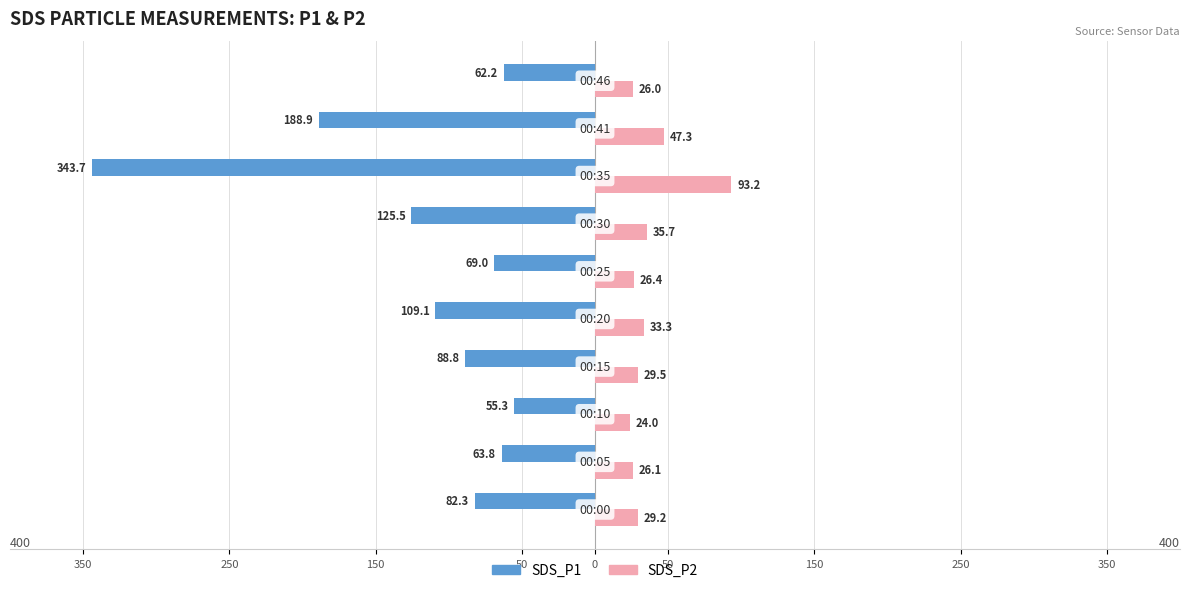

What are all the series names shown in the legend?

SDS_P1, SDS_P2